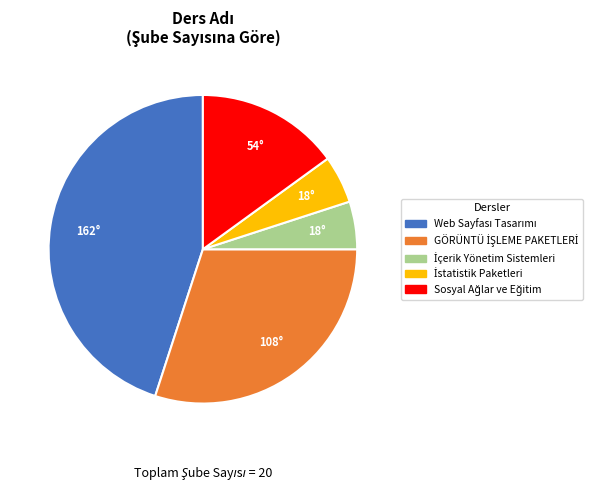

Is there any slice that represents more than half of the pie?

No